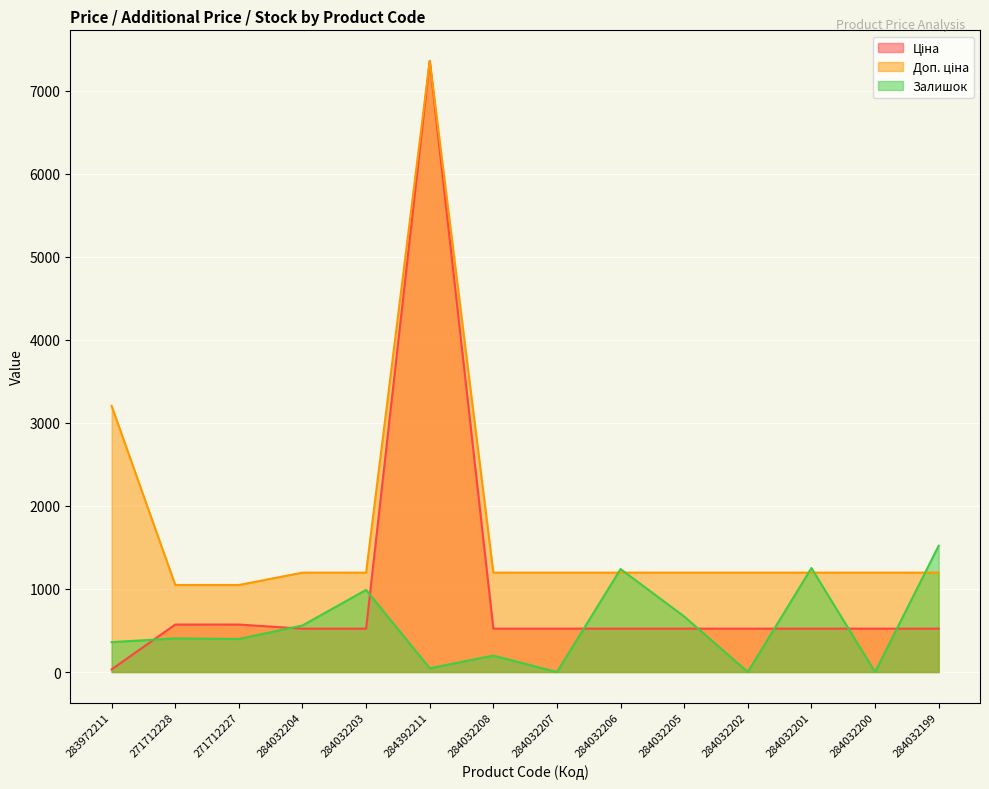

What is the difference between the maximum and minimum values in the Залишок series?

1520.0